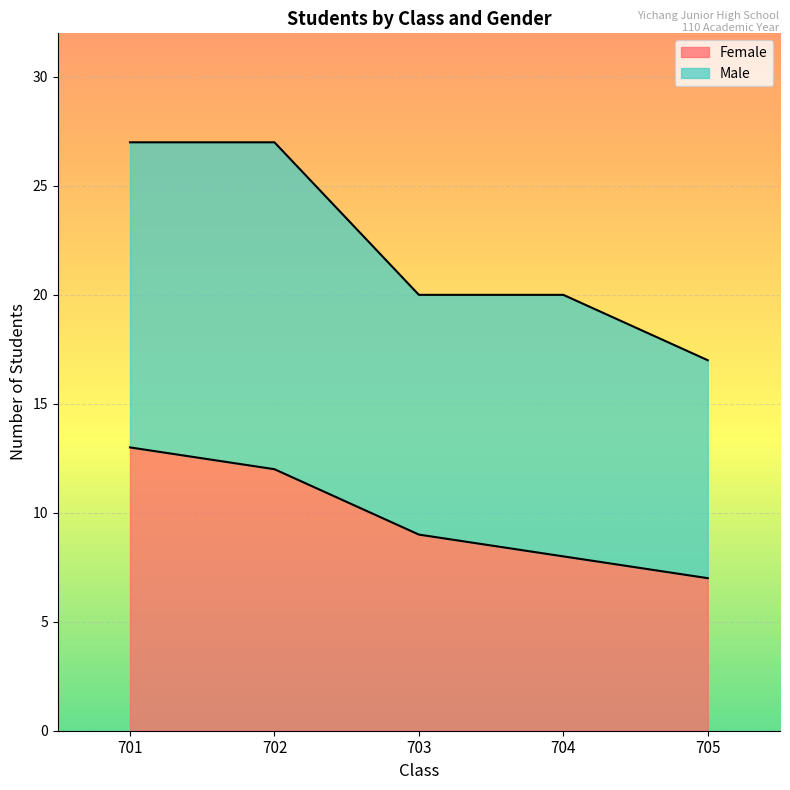

Does the chart display data point markers on the line(s)?

No